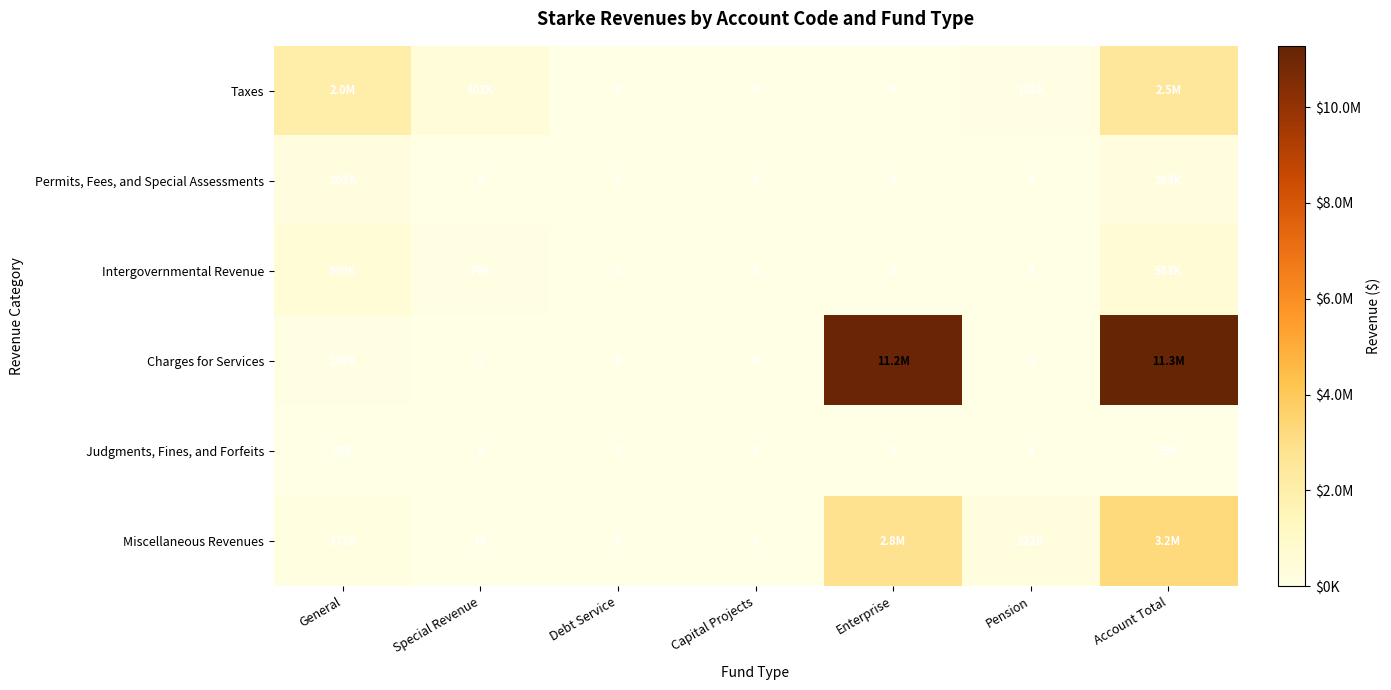

Which series has the largest total across all categories?

Charges for Services